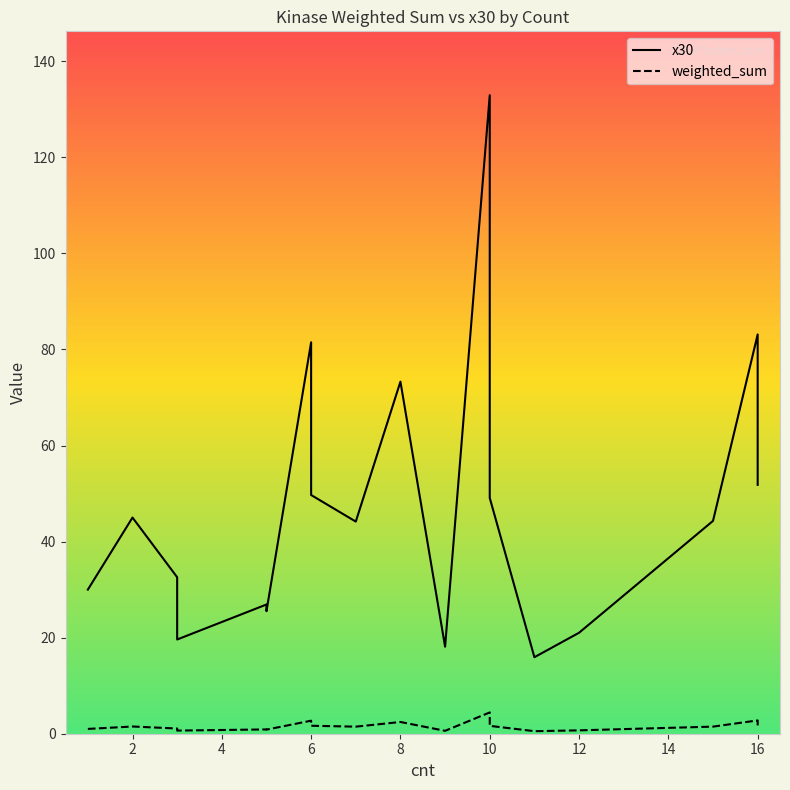

The value of x30 at 10 is 49.1. True or false?

True